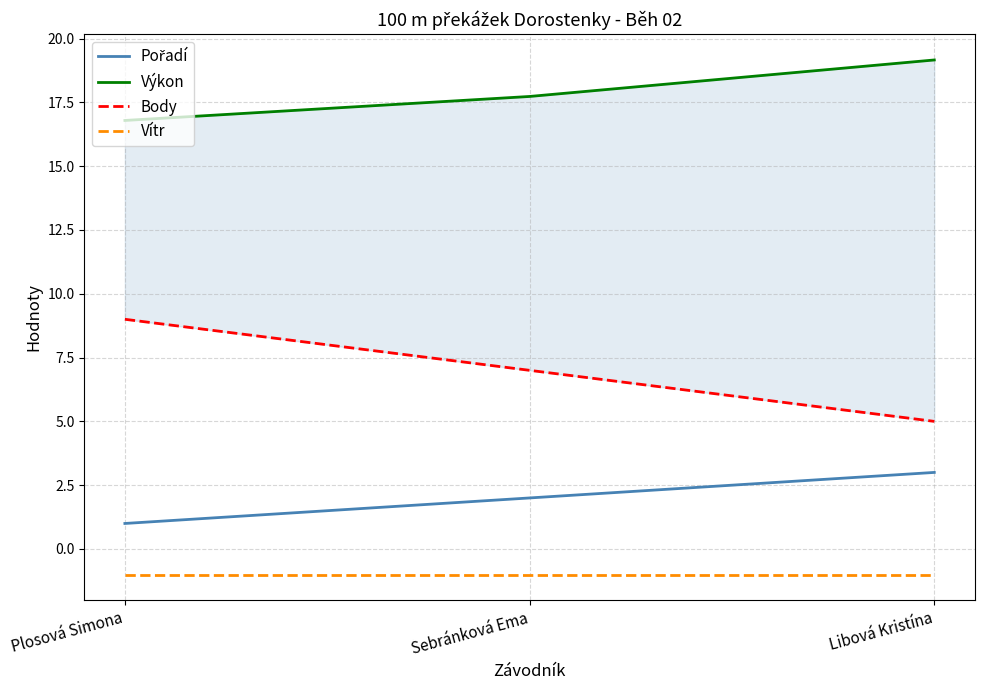

Reading left to right, transcribe all the data shown in this chart.

Pořadí: Plosová Simona=1.0	Sebránková Ema=2.0	Libová Kristína=3.0
Výkon: Plosová Simona=16.8	Sebránková Ema=17.7	Libová Kristína=19.2
Body: Plosová Simona=9.0	Sebránková Ema=7.0	Libová Kristína=5.0
Vítr: Plosová Simona=-1.0	Sebránková Ema=-1.0	Libová Kristína=-1.0